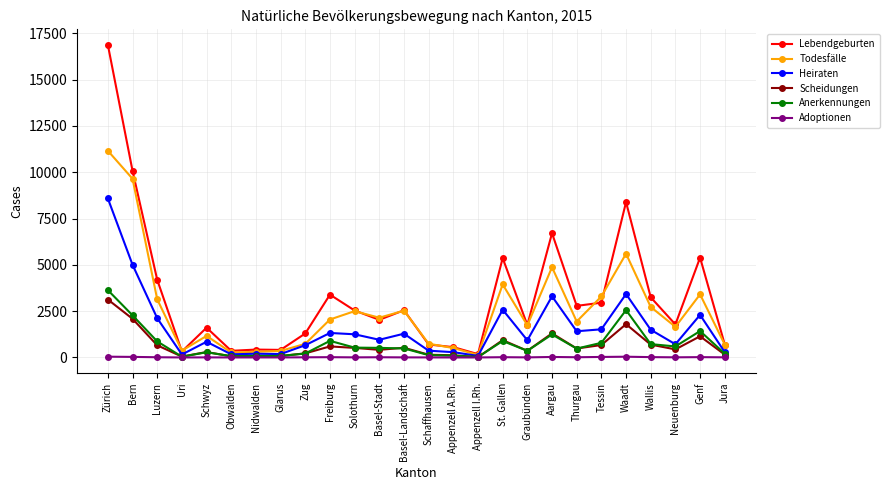

The value of Heiraten at Luzern is 2119. True or false?

True